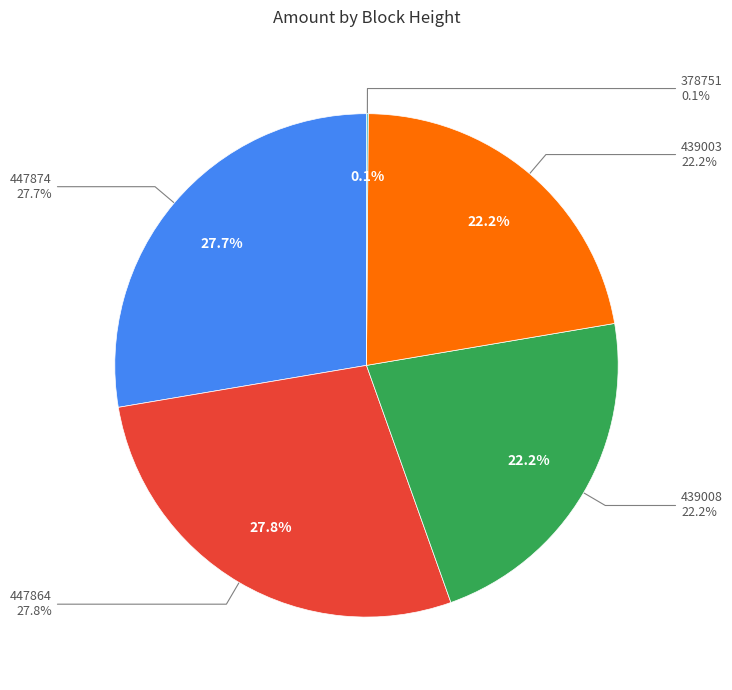

What percentage do 447874 and 447864 together represent?

55.4%